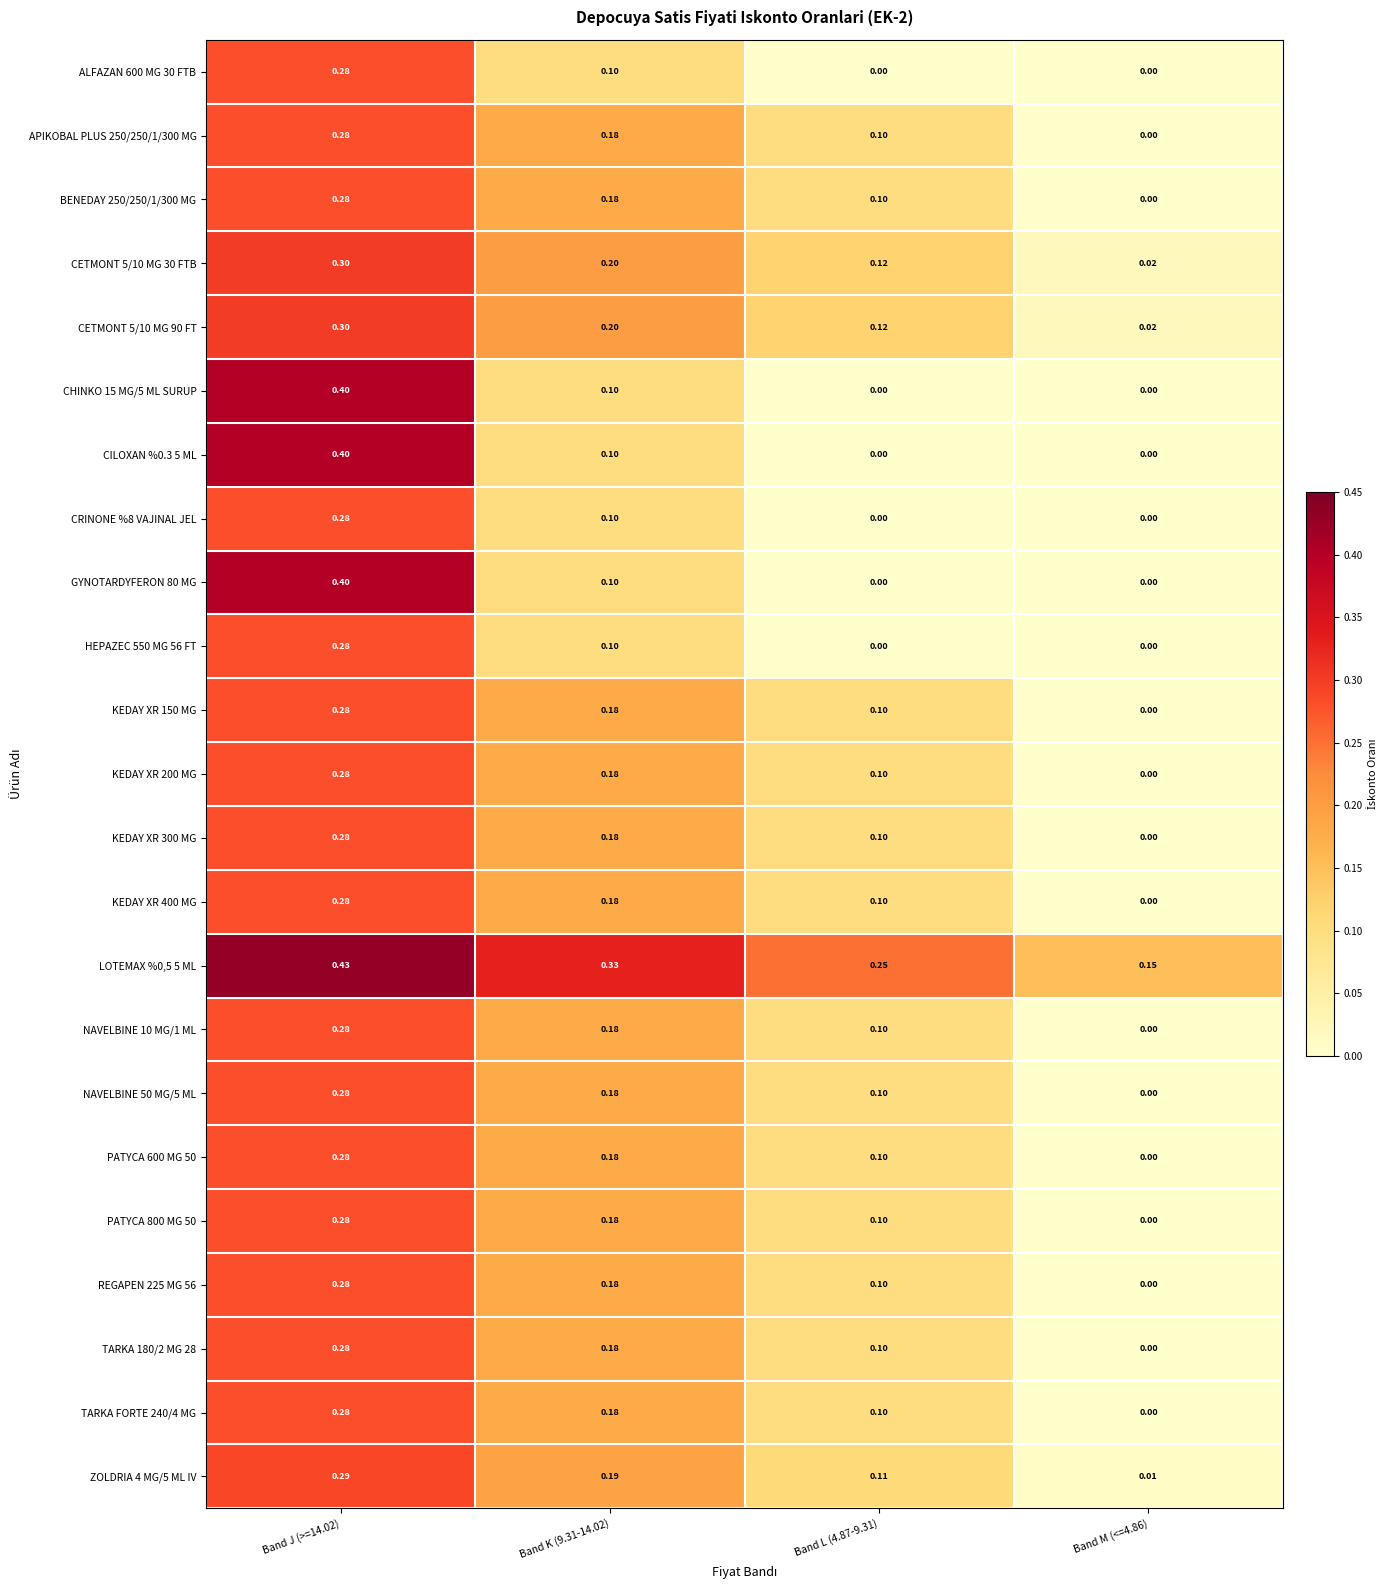

At which category is the sum across all series the highest?

Band J (>=14.02)